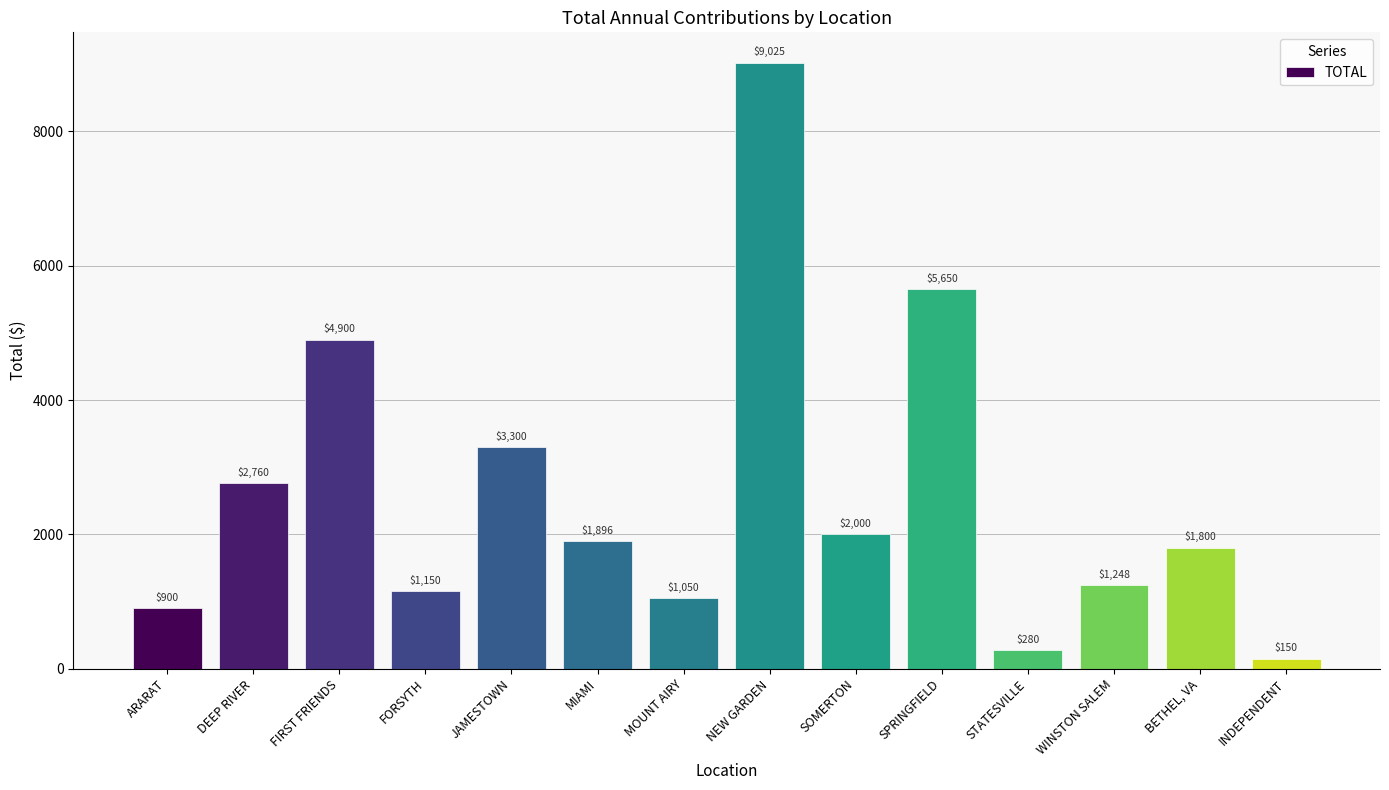

At which label is the value closest to 4587?

FIRST FRIENDS